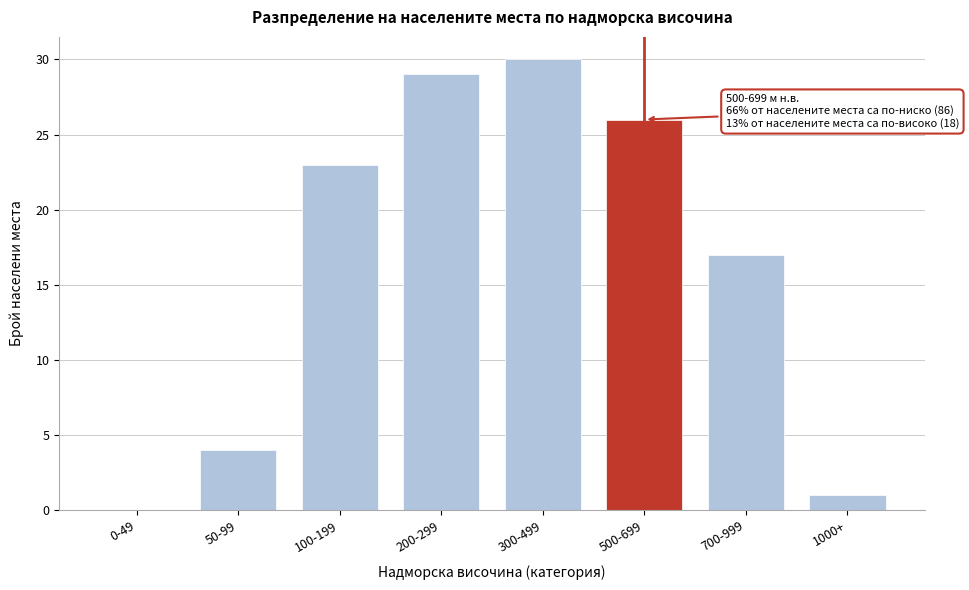

Reading left to right, what are all the values shown in this chart?

0-49=0	50-99=4	100-199=23	200-299=29	300-499=30	500-699=26	700-999=17	1000+=1